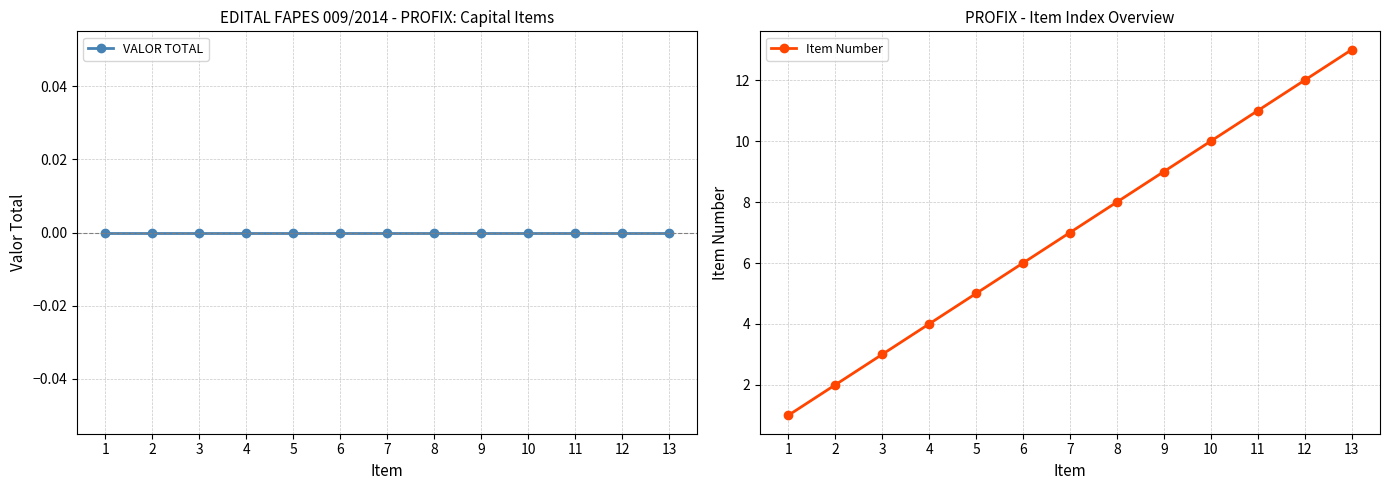

Which series has the largest total across all categories?

Item Number